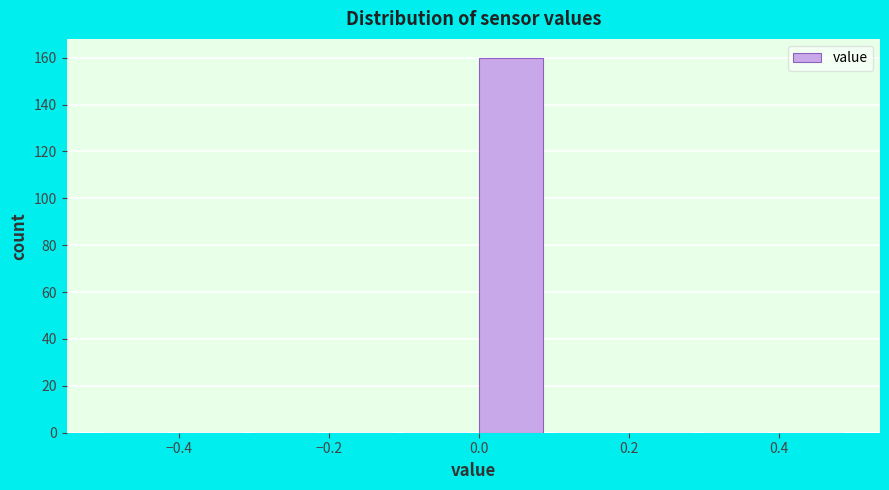

What is the height of the bar covering 0.0 to 0.1 on the x-axis? The values are not printed on the chart, so give them approximately, as read against the axis.

160